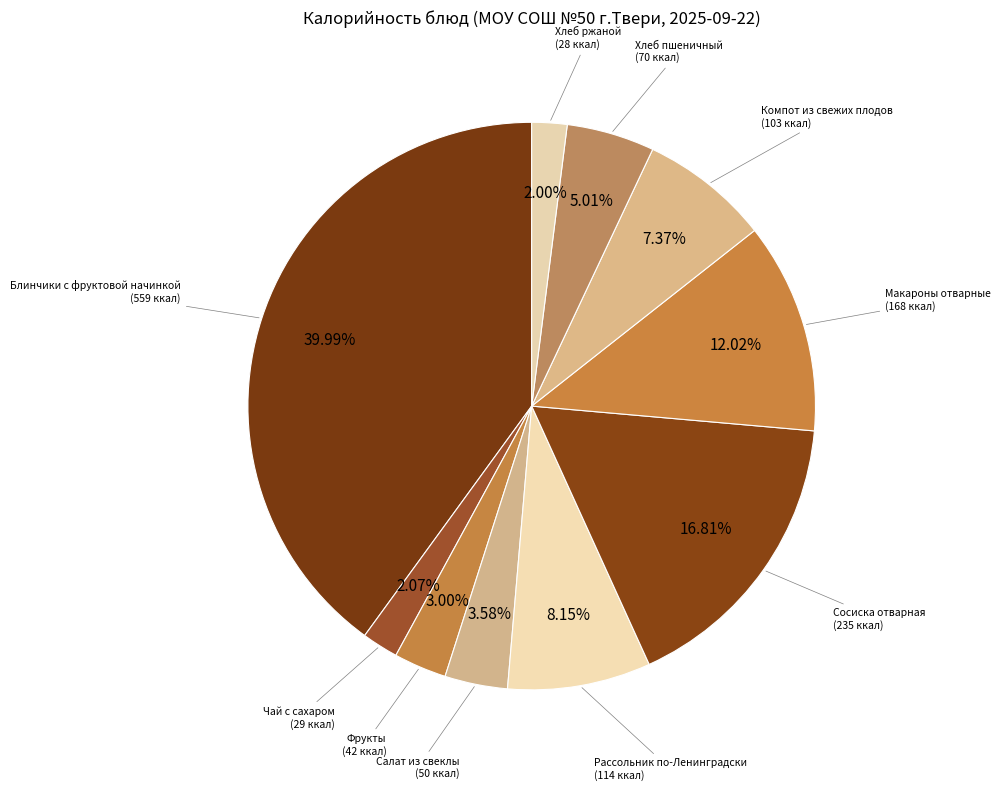

Does any single category account for the majority?

No